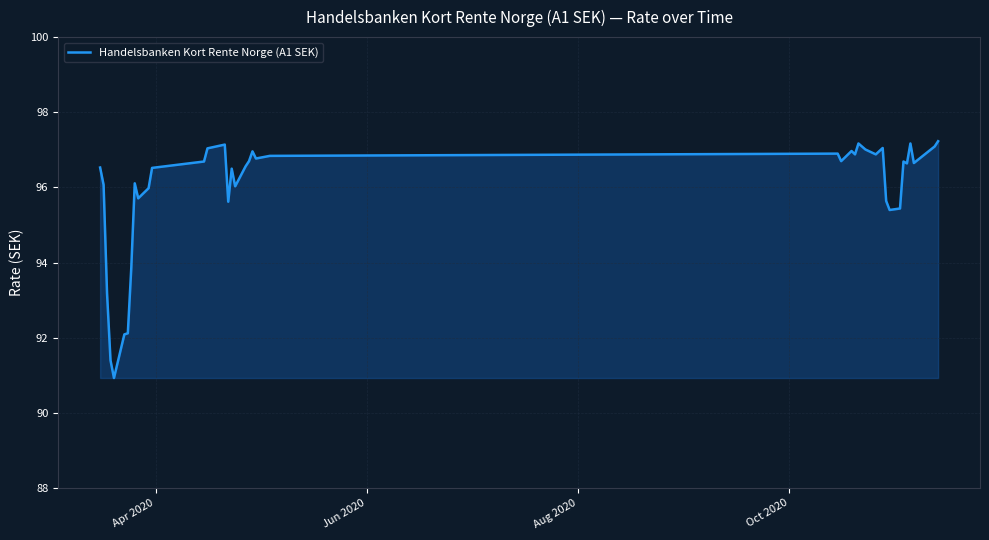

What is the difference between the maximum and minimum values?

6.3